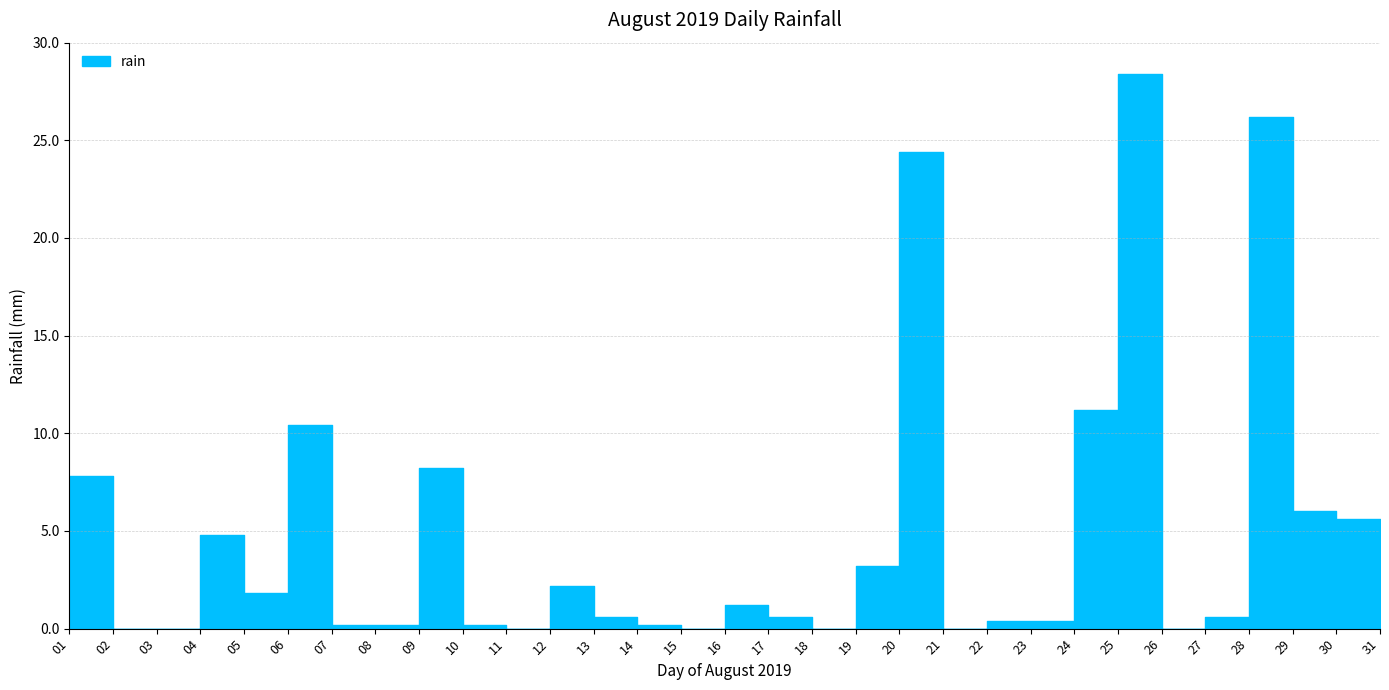

Which has a higher value, 30 or 03?

30